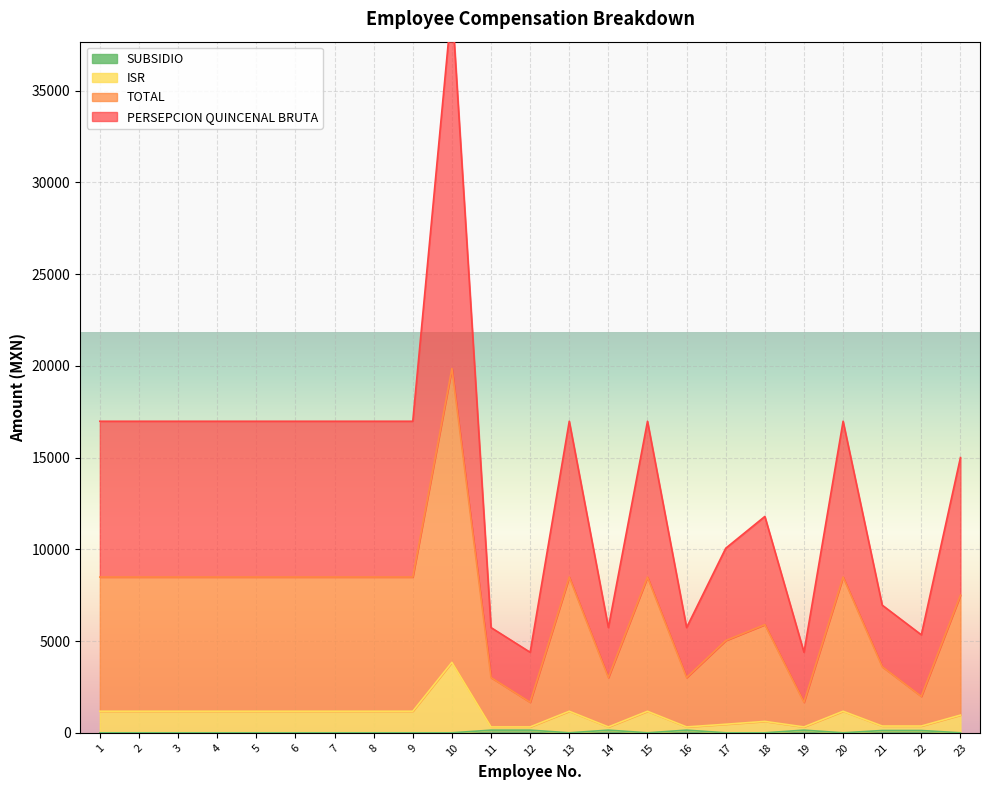

What is the difference between the second highest and second lowest values in the TOTAL series?

6822.4